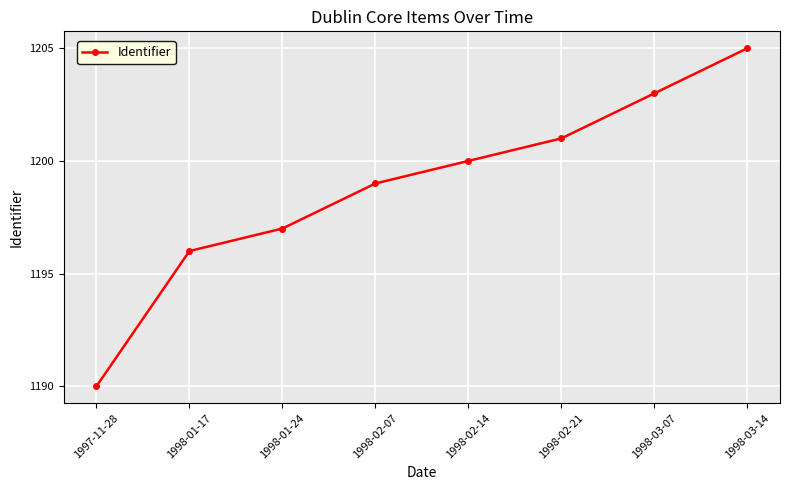

Rank the categories by value from lowest to highest.

1997-11-28, 1998-01-17, 1998-01-24, 1998-02-07, 1998-02-14, 1998-02-21, 1998-03-07, 1998-03-14